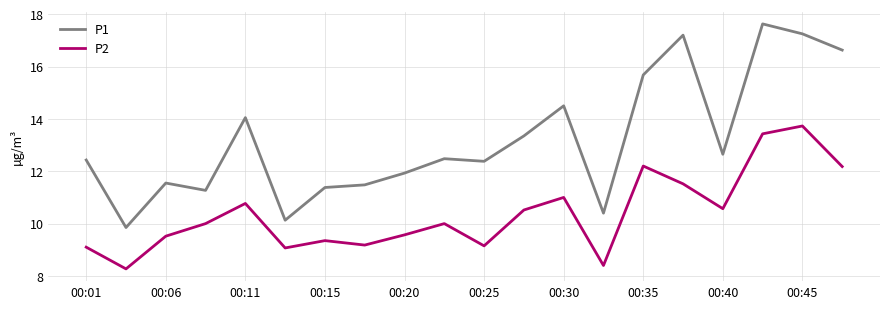

Which series has the largest total across all categories?

P1